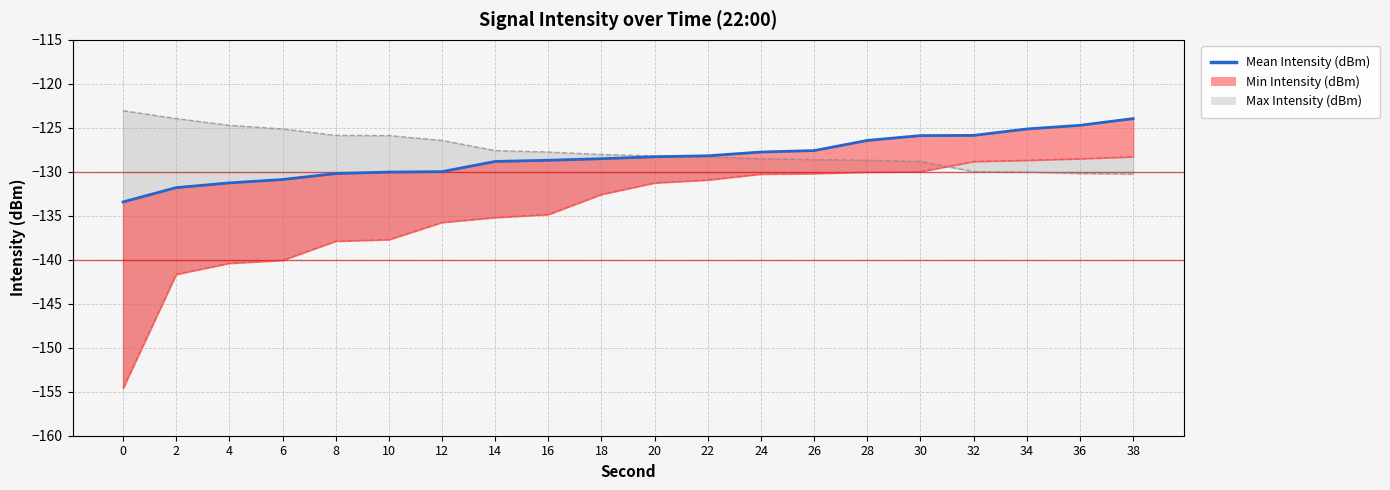

Rank the categories by value from highest to lowest.

38, 36, 34, 32, 30, 28, 26, 24, 22, 20, 18, 16, 14, 12, 10, 8, 6, 4, 2, 0